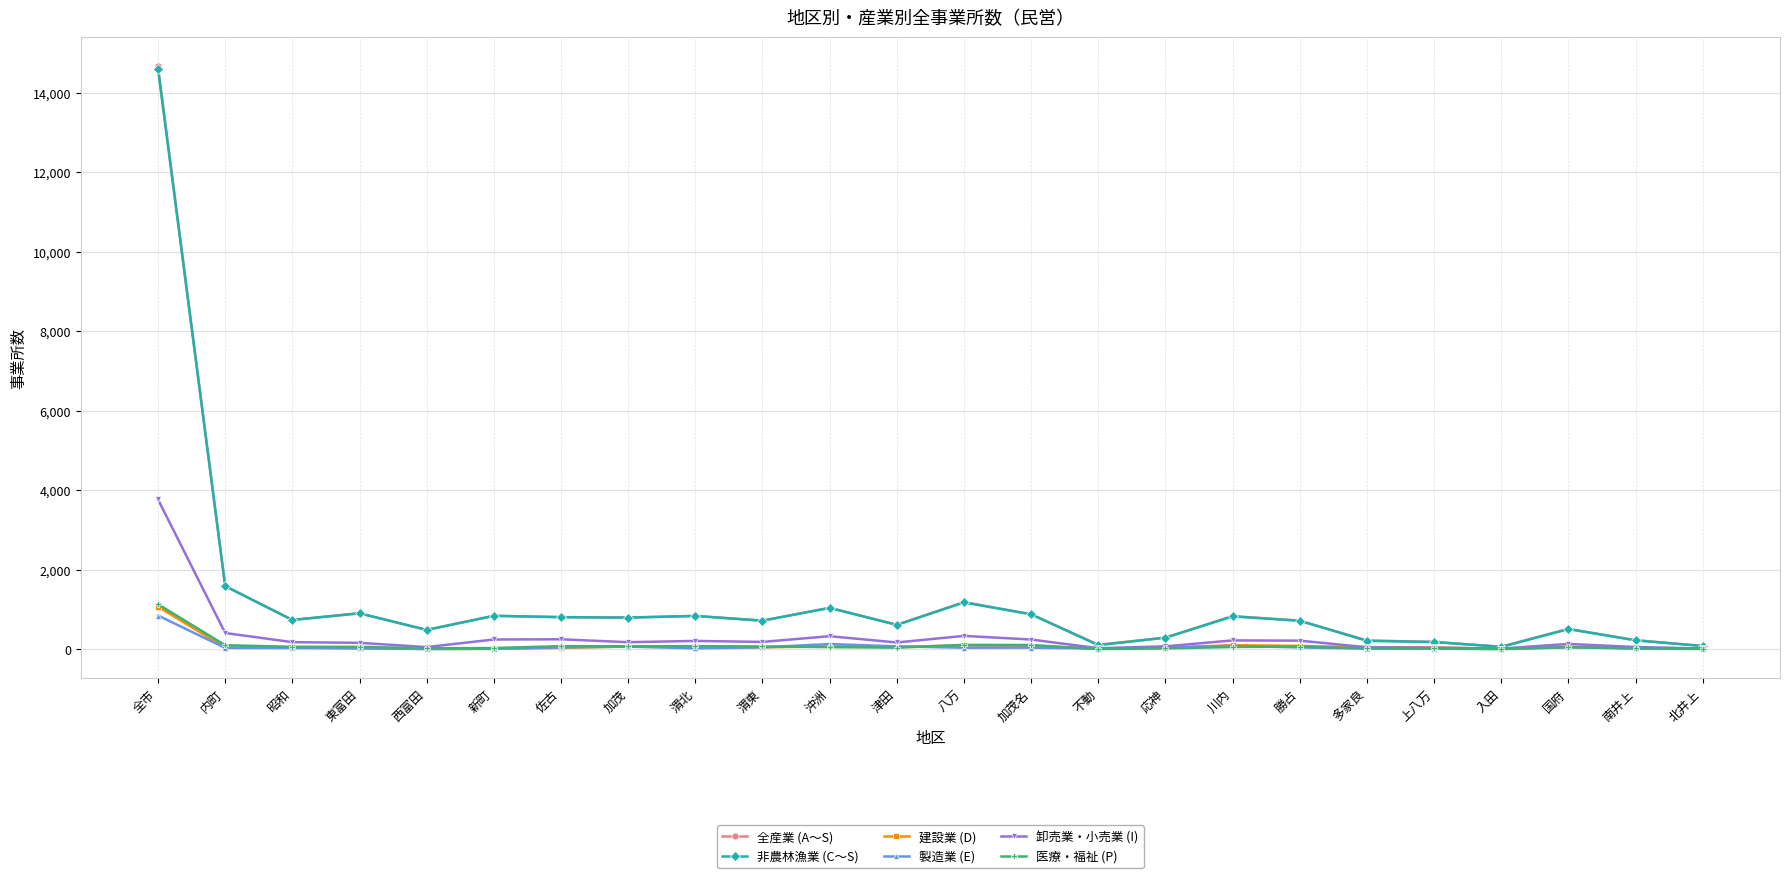

Where is 卸売業・小売業 (I) nearest to the value 1892?

内町